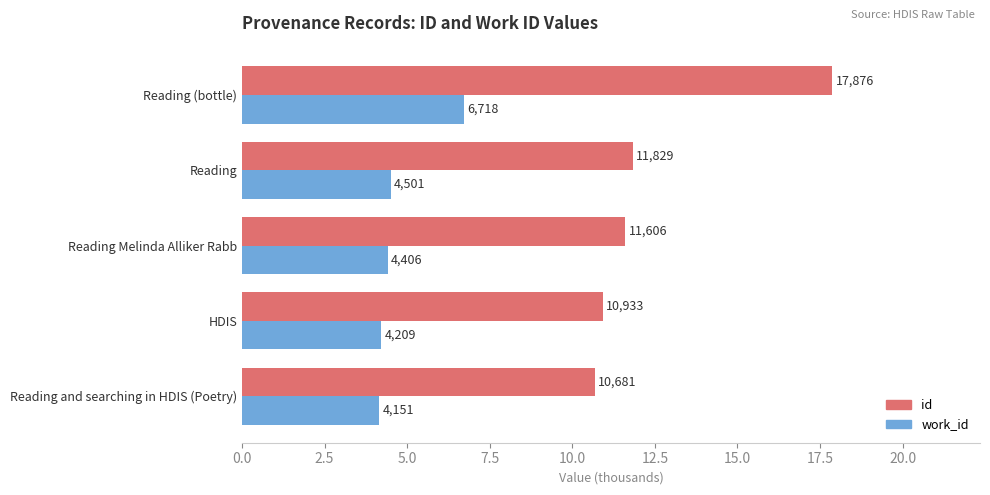

What are all the series names shown in the legend?

id, work_id